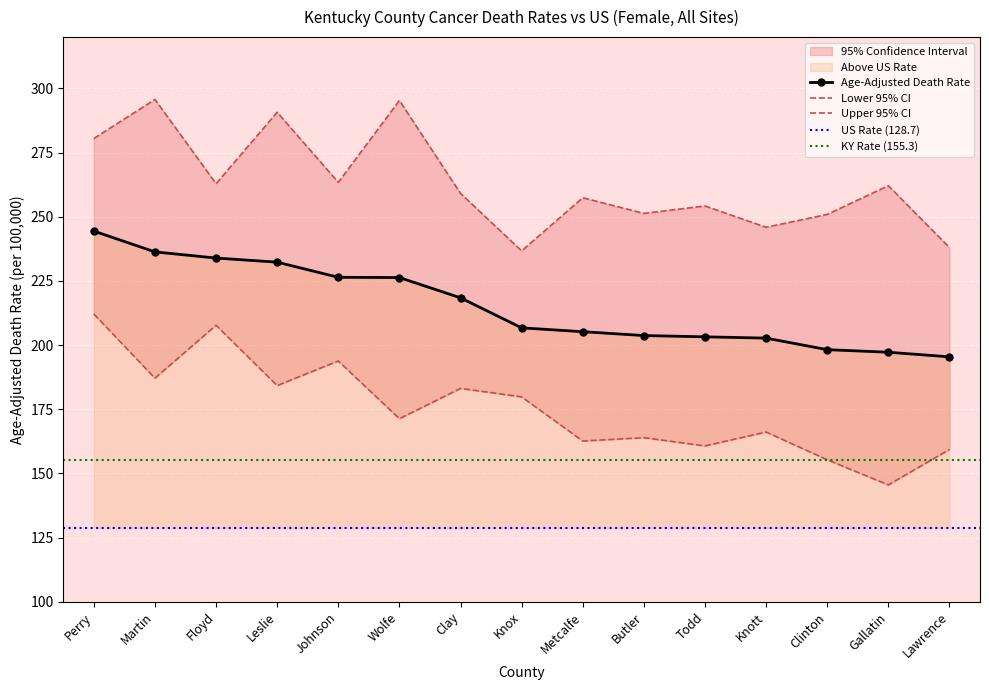

At which category does the chart reach its minimum across all series?

Gallatin